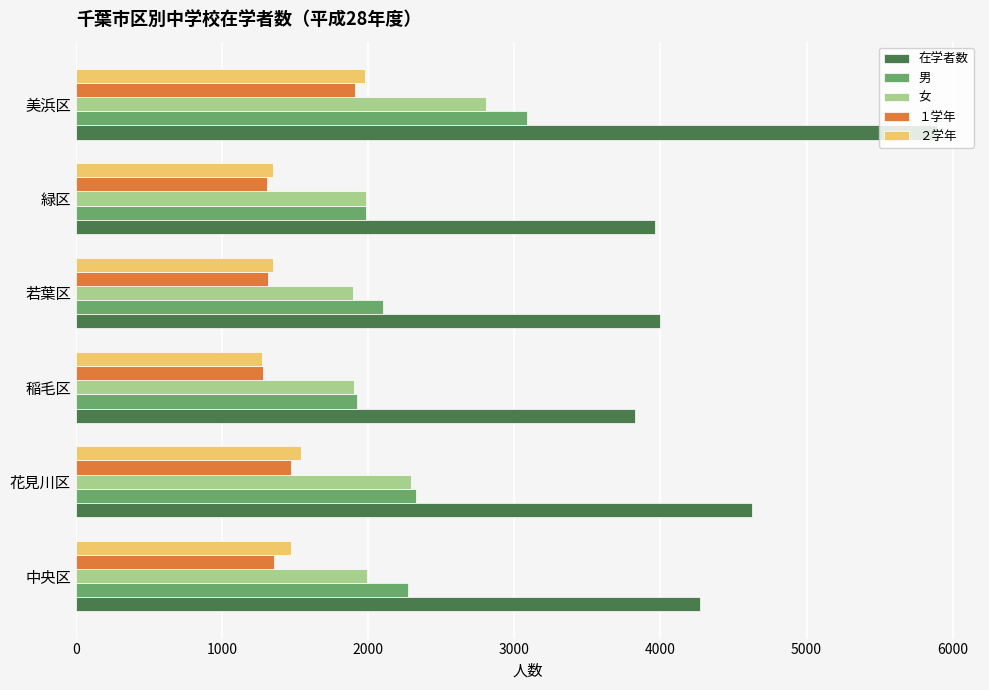

Count the number of categories in the chart.

6